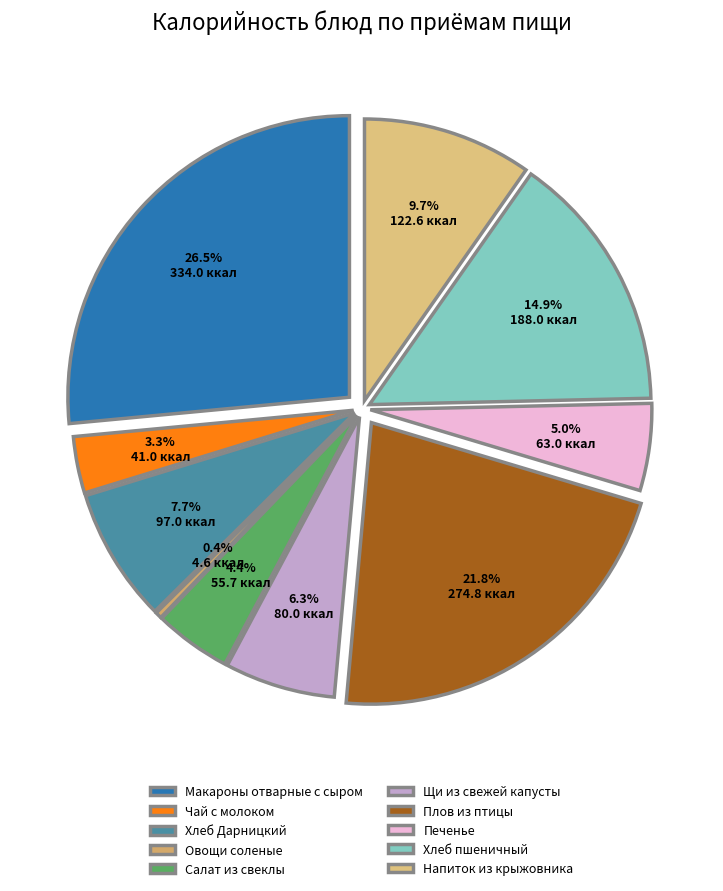

What percentage is the Салат из свеклы slice, to the nearest percent?

4%